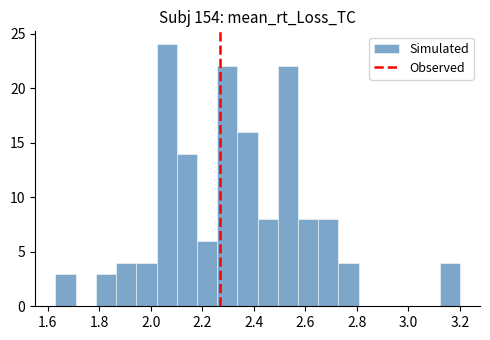

Around what value on the x-axis is the tallest bar? Give the approximate position of its centre, as read against the axis.

2.06